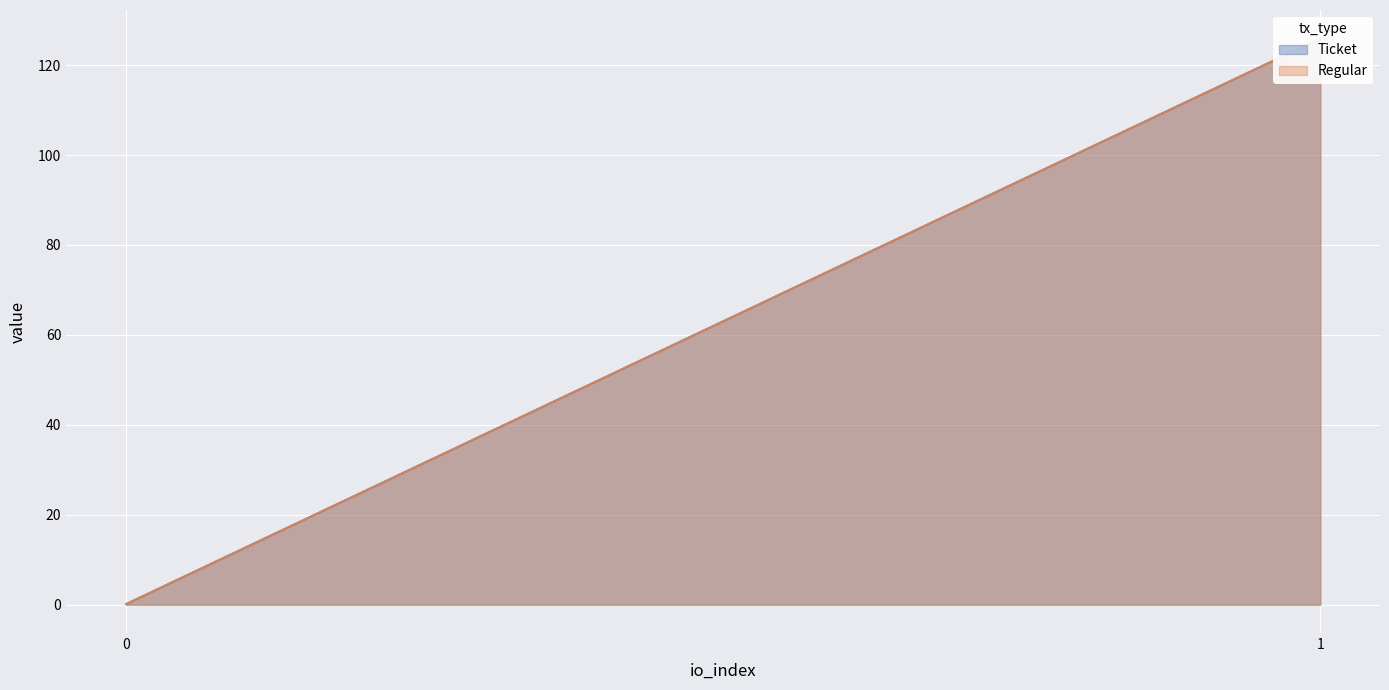

What is the maximum value shown in the chart?

126.0